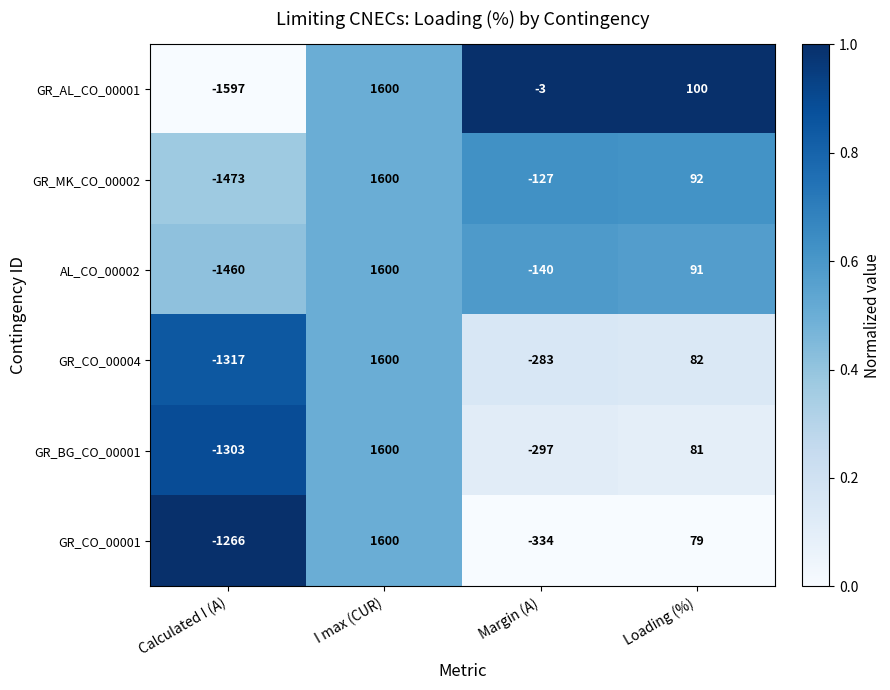

Which series changed the most between I max (CUR) and Loading (%)?

GR_CO_00001